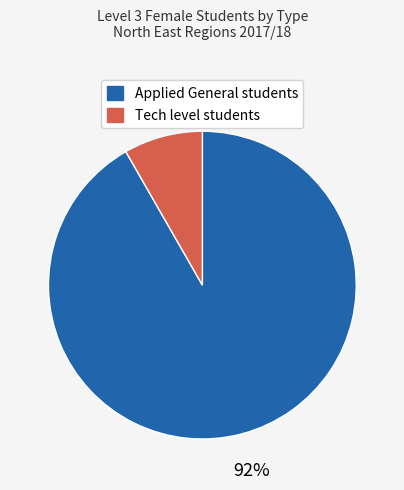

Count the number of slices in the pie.

2